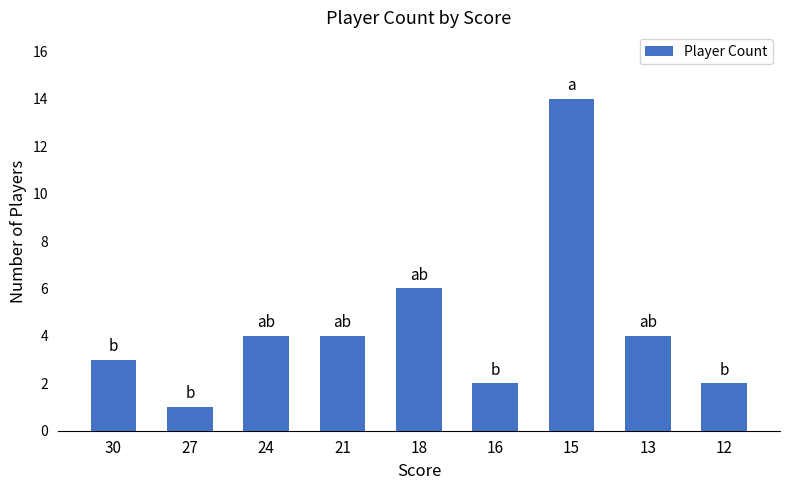

Between 30 and 24, which is larger?

24